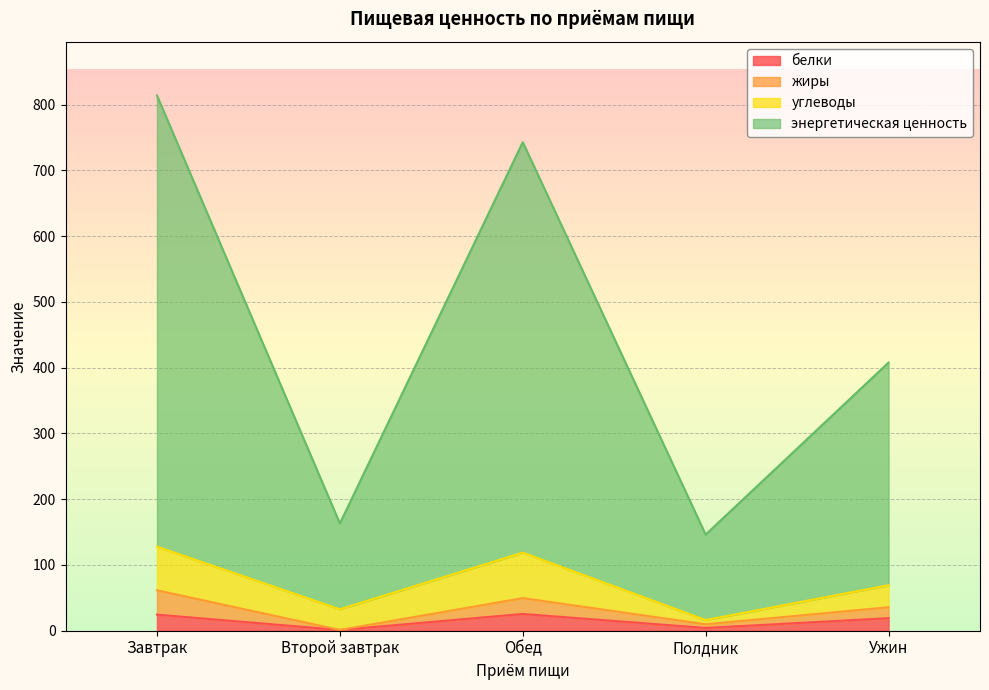

At which label does жиры reach its peak?

Завтрак